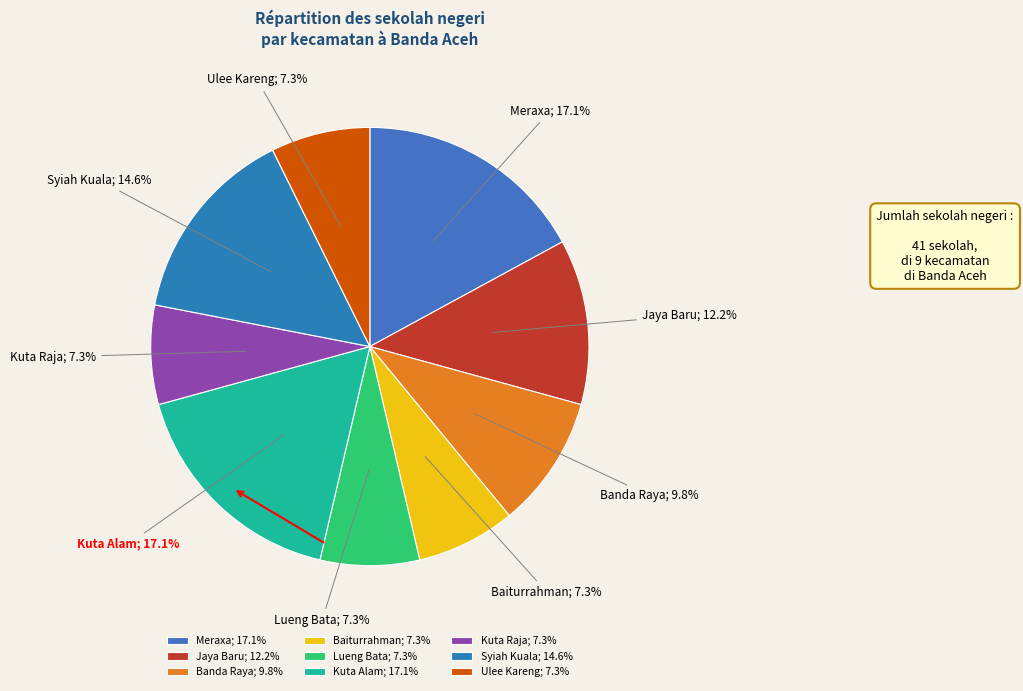

The Kuta Raja slice represents 7% of the pie. True or false?

True